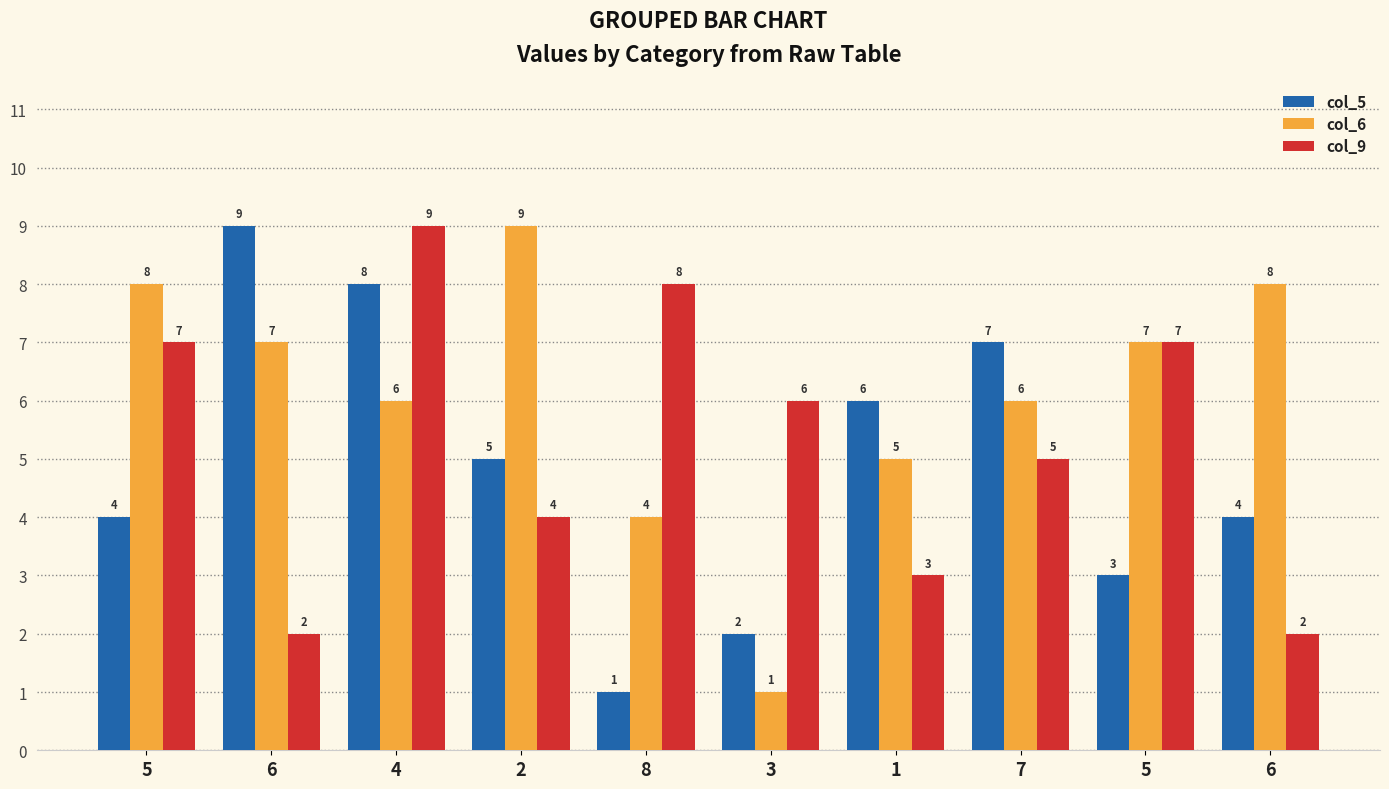

Reading right to left, extract all data points from this chart.

col_5: 4	3	7	6	2	1	5	8	9	4
col_6: 8	7	6	5	1	4	9	6	7	8
col_9: 2	7	5	3	6	8	4	9	2	7